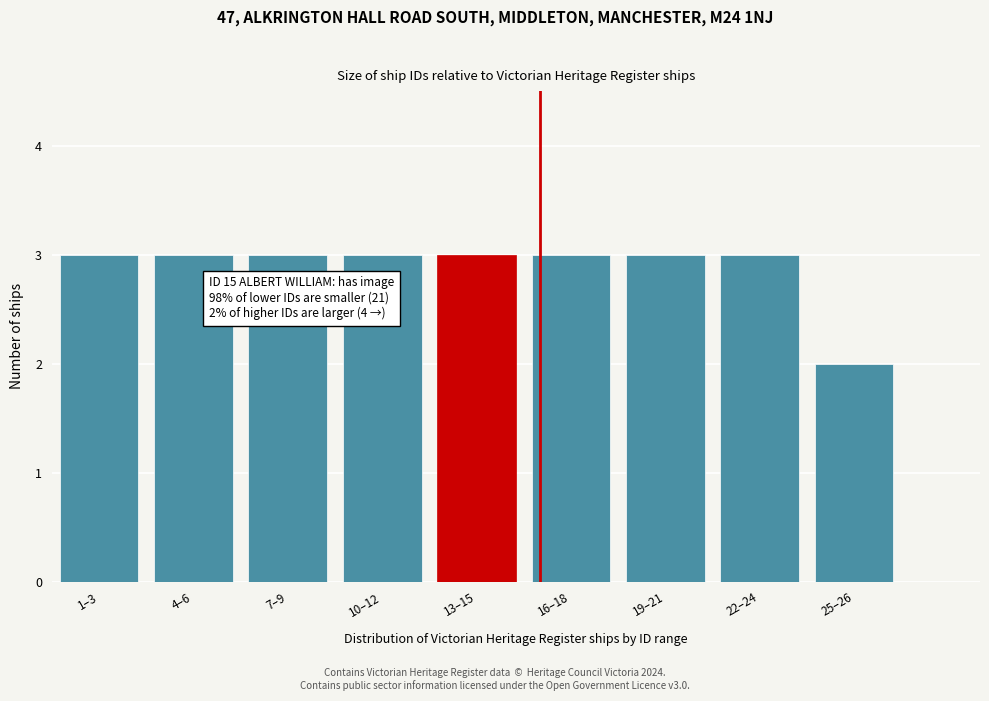

Reading left to right, transcribe all the data shown in this chart.

3	3	3	3	3	3	3	3	2